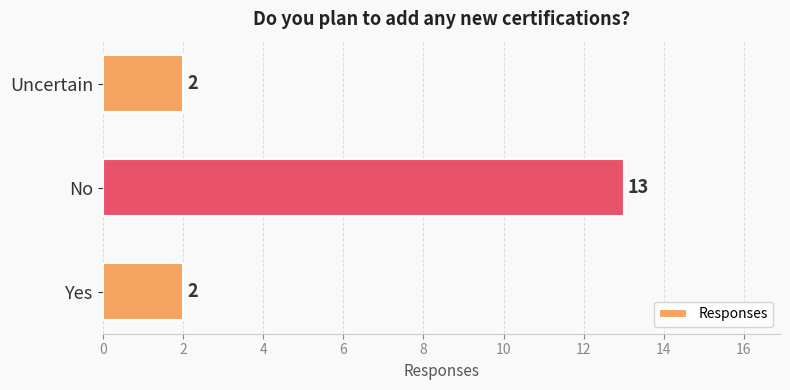

Are the bars horizontal?

Yes